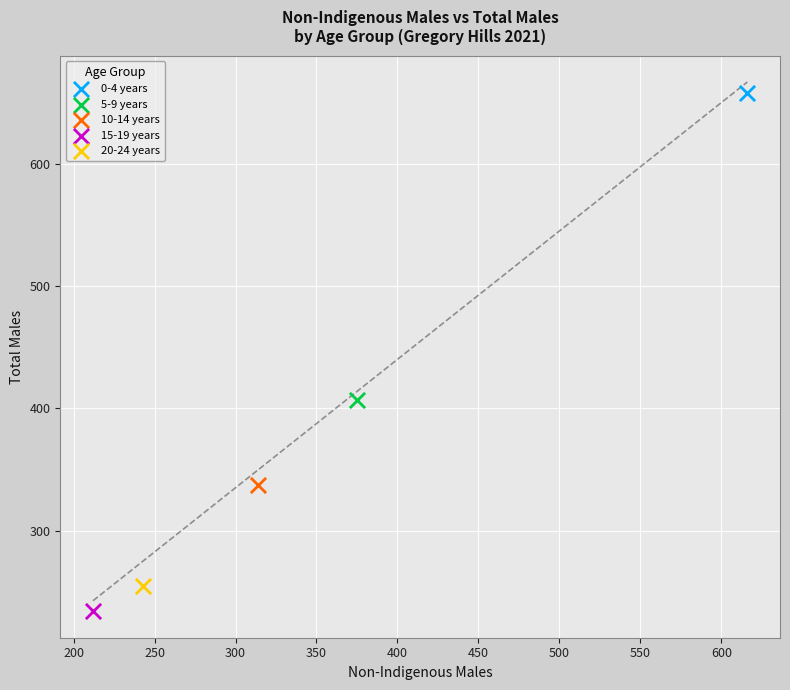

What are all the series names shown in the legend?

0-4 years, 5-9 years, 10-14 years, 15-19 years, 20-24 years